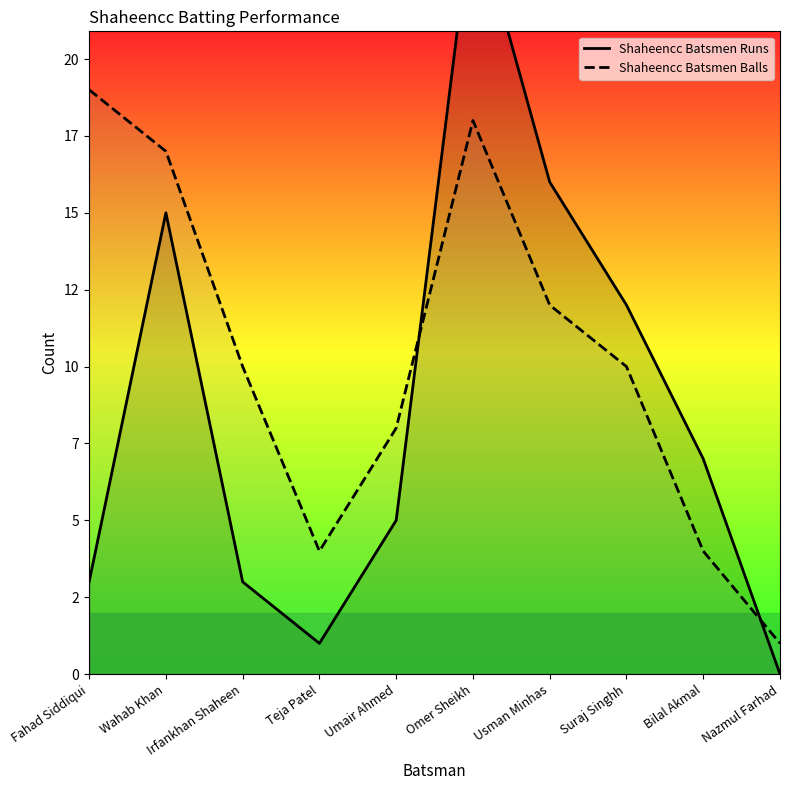

Does the chart display data point markers on the line(s)?

No